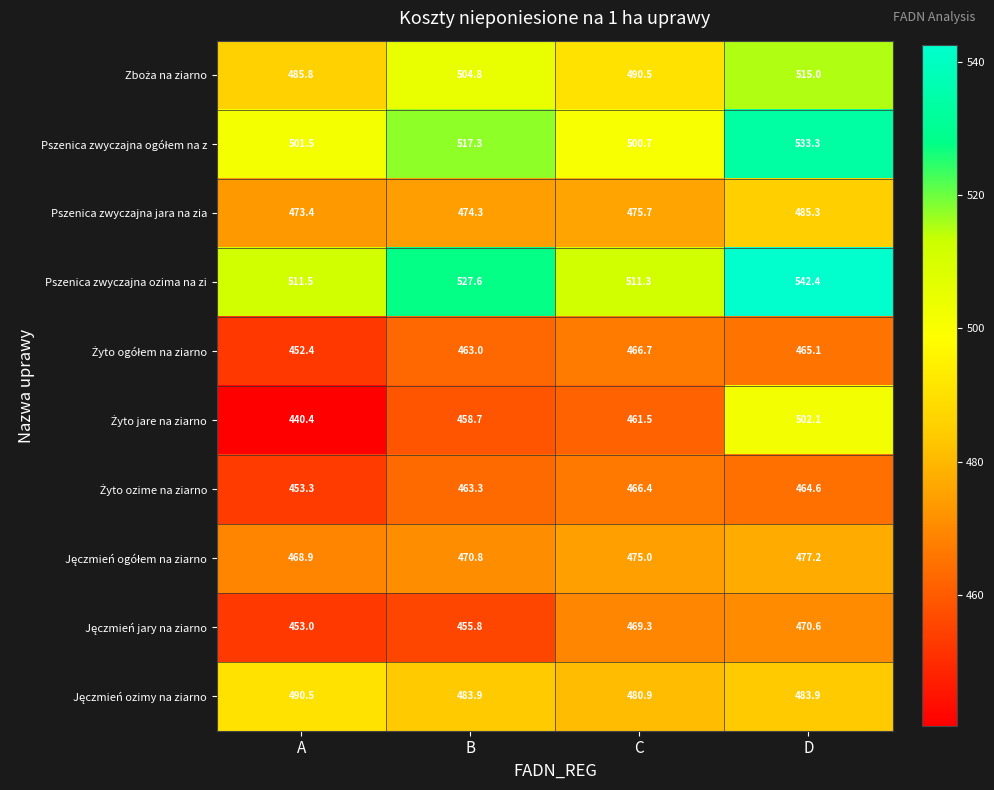

What is the smallest value displayed?

440.4